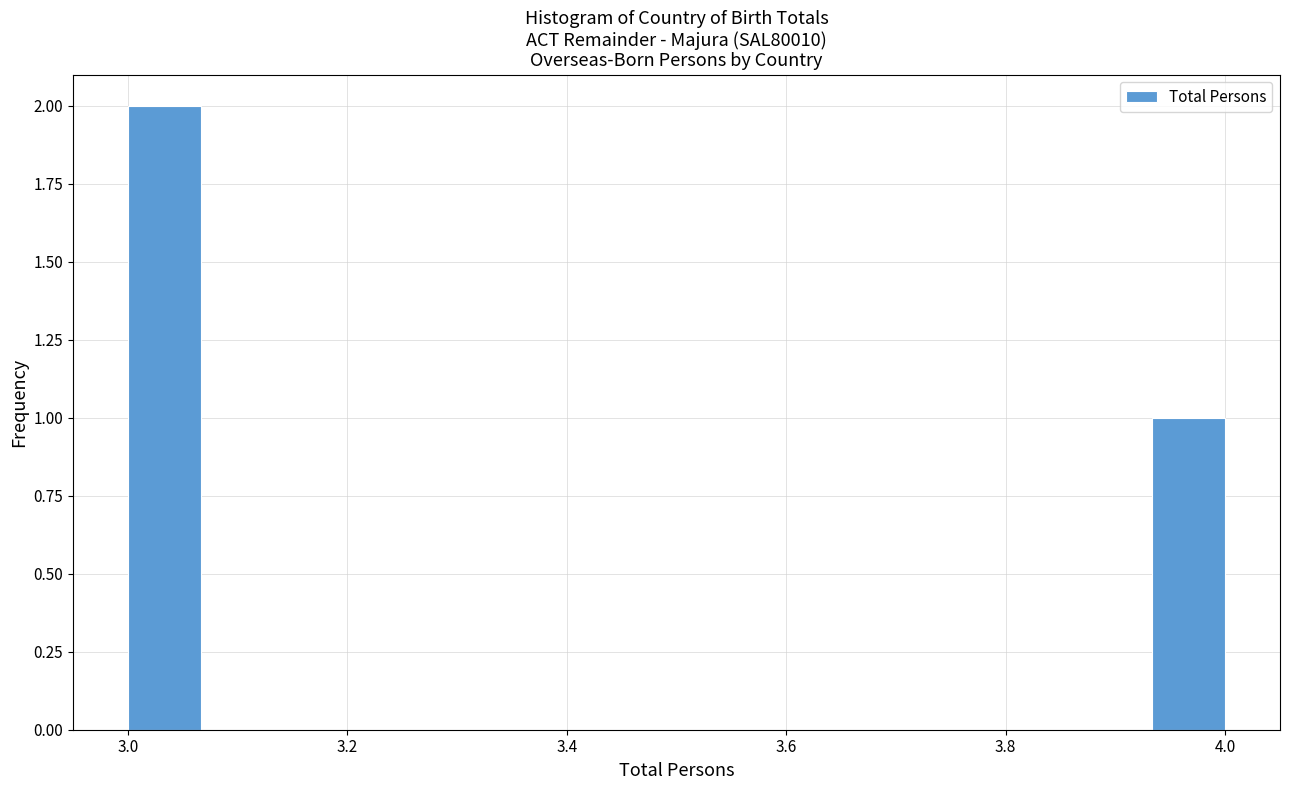

Read against the x-axis, roughly where is the centre of the tallest bar?

3.04